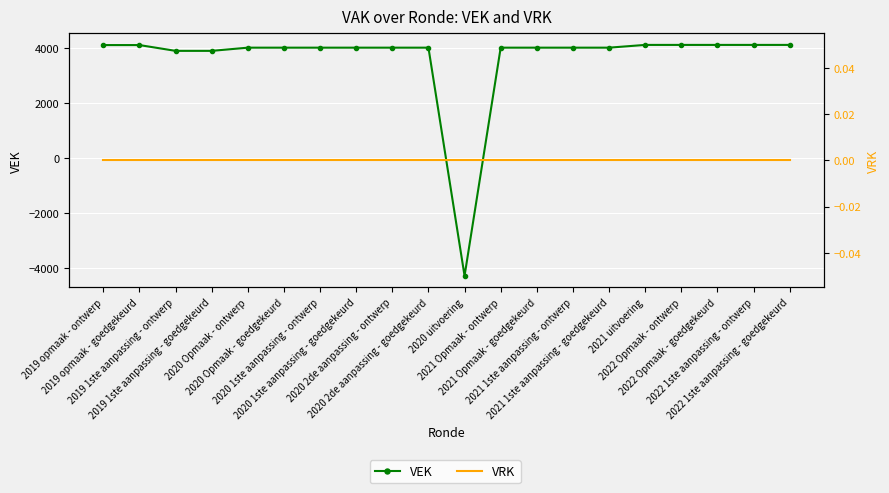

Which series has the largest range (max minus min)?

VEK